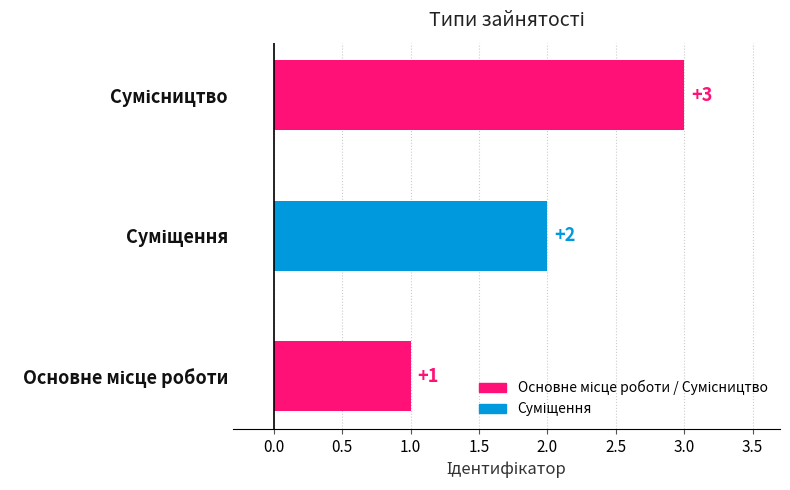

Count the values in the range 1 to 3.

3